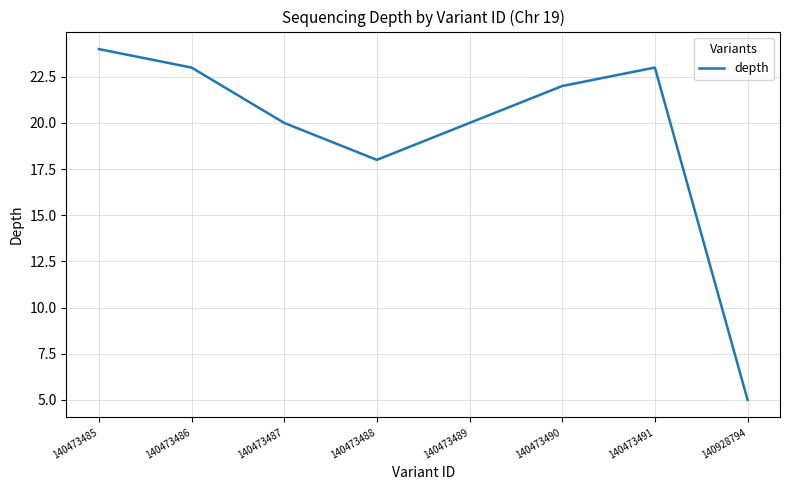

What is the difference between the maximum and minimum values?

19